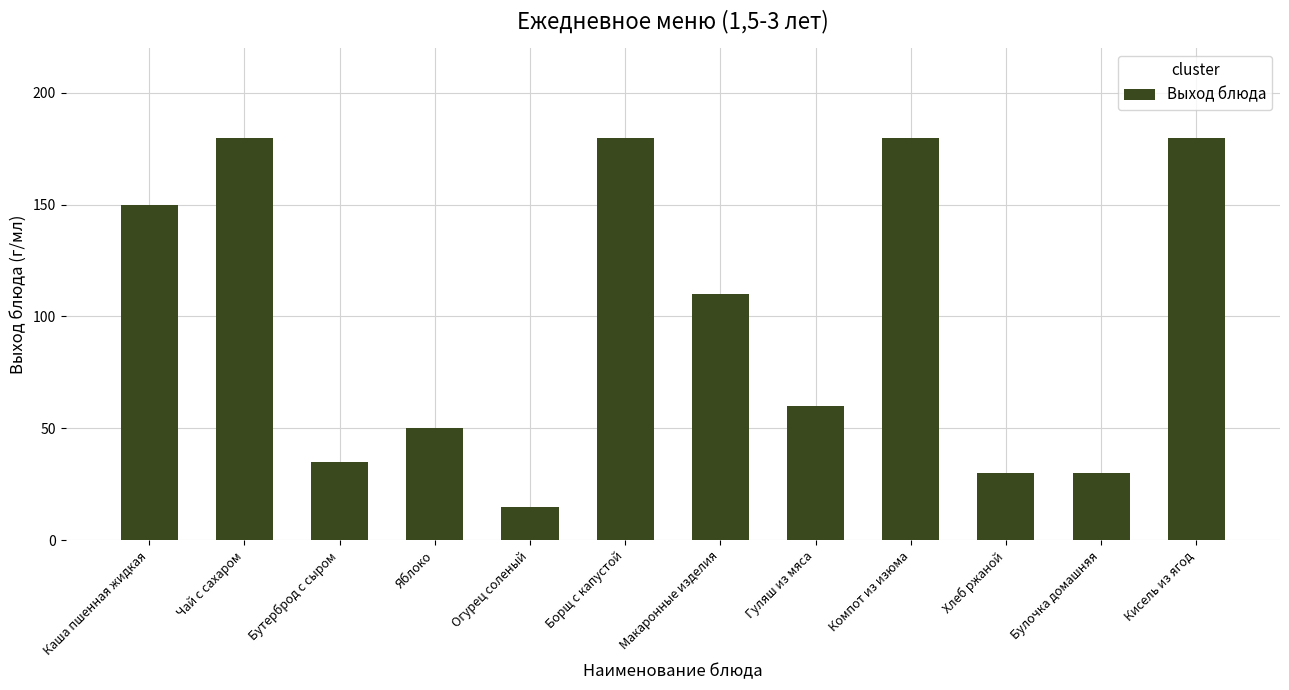

What is the average value?

100